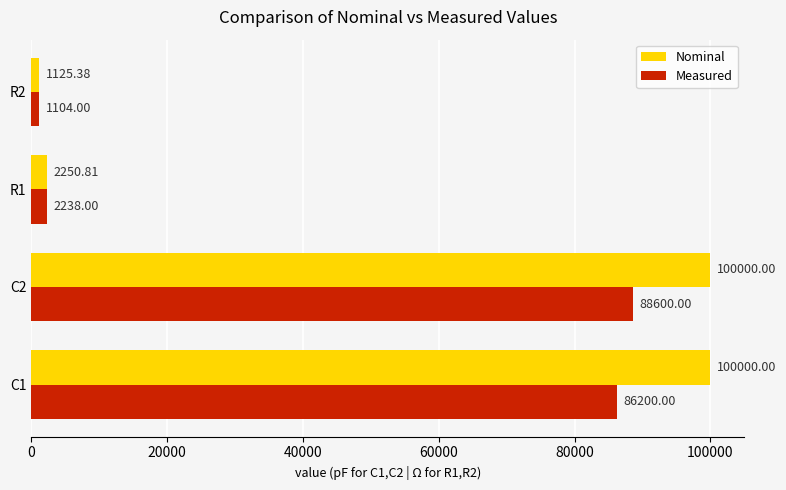

Rank the series by their average value, from lowest to highest.

Measured, Nominal